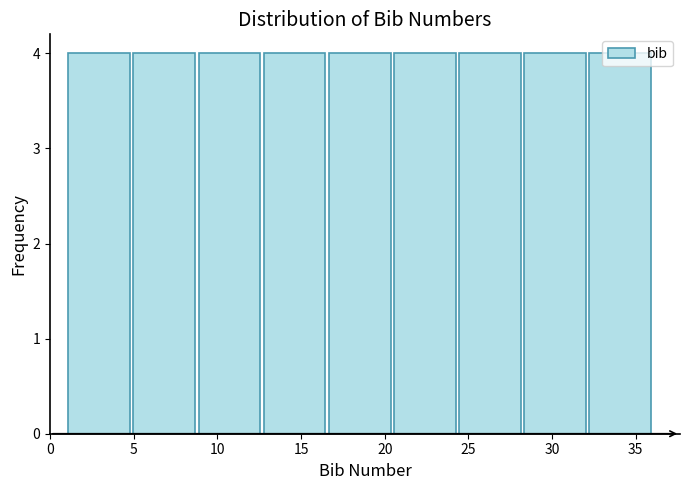

Reading left to right, list every bar in this chart as the range it spans on the x-axis followed by its height. Neither the bar edges nor the heights are printed on the chart, so give them approximately, as read against the axes.

1.0 to 5.0: 4
5.0 to 9.0: 4
9.0 to 12.5: 4
12.5 to 16.5: 4
16.5 to 20.5: 4
20.5 to 24.5: 4
24.5 to 28.0: 4
28.0 to 32.0: 4
32.0 to 36.0: 4